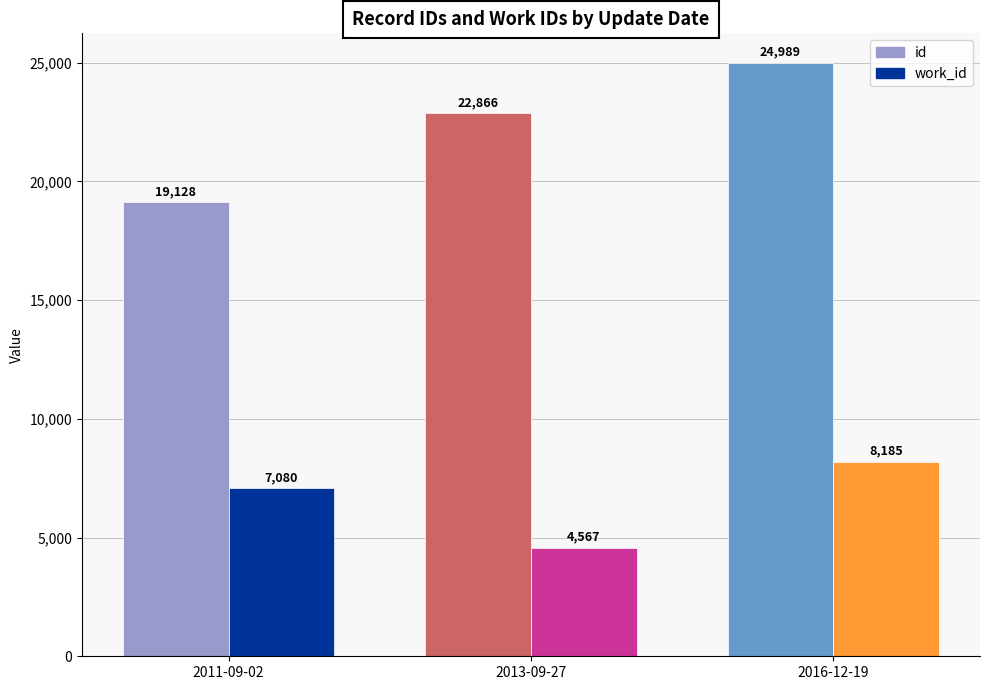

Count the number of data series in this chart.

2